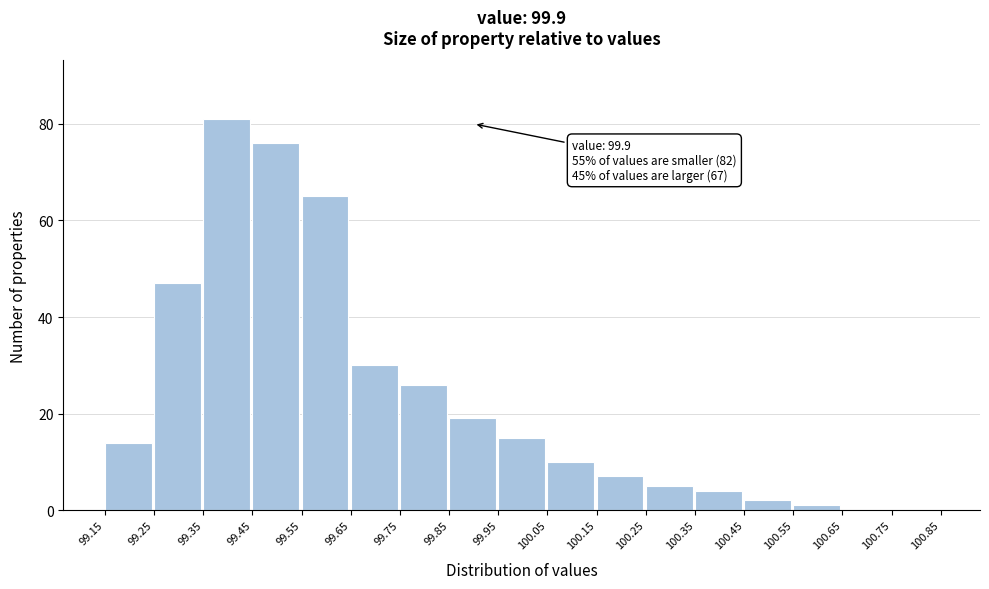

Reading right to left, transcribe all the data shown in this chart.

100.75=0	100.65=0	100.55=1	100.45=2	100.35=4	100.25=5	100.15=7	100.05=10	99.95=15	99.85=19	99.75=26	99.65=30	99.55=65	99.45=76	99.35=81	99.25=47	99.15=14